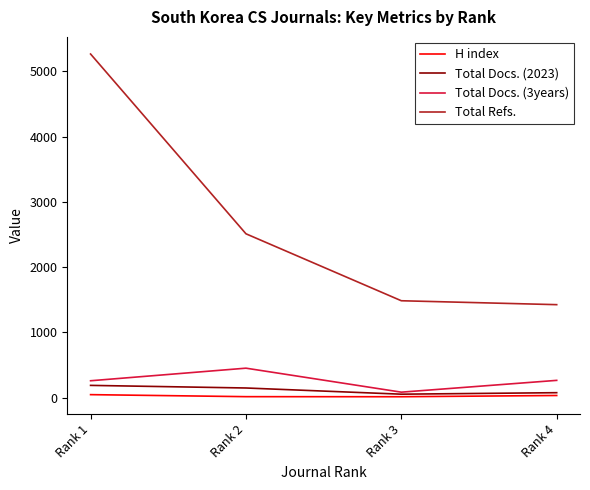

What is the difference between the Total Docs. (3years) values at Rank 4 and Rank 1?

6